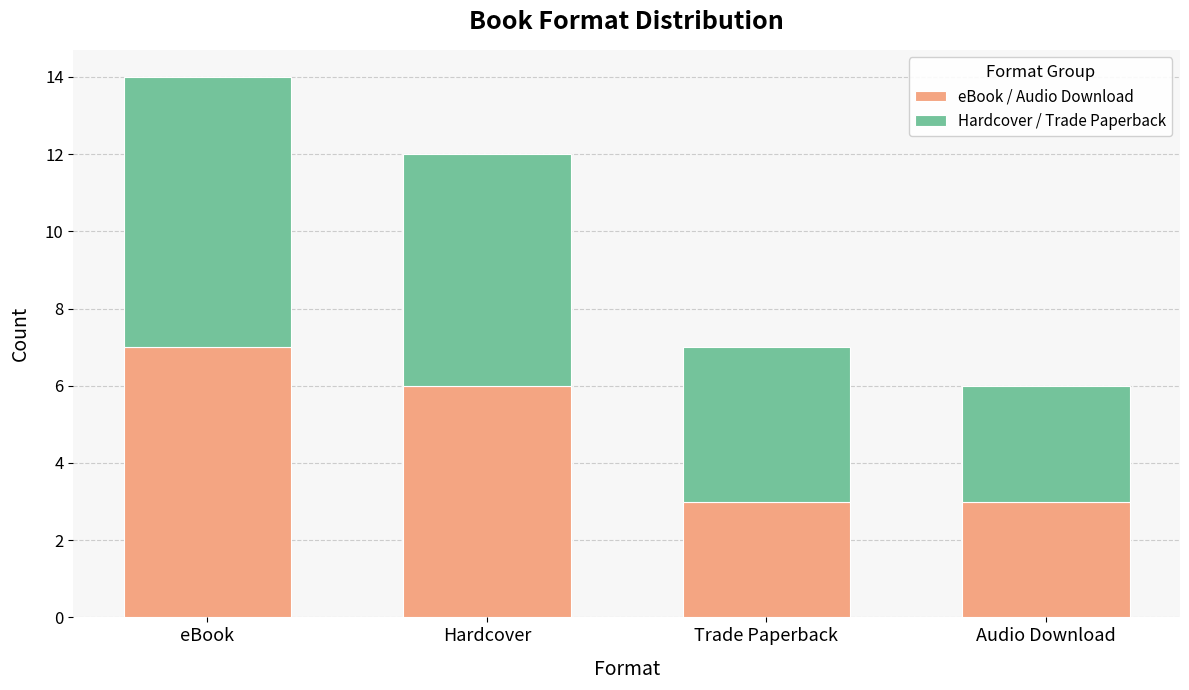

At which label is eBook / Audio Download closest to 5?

Hardcover